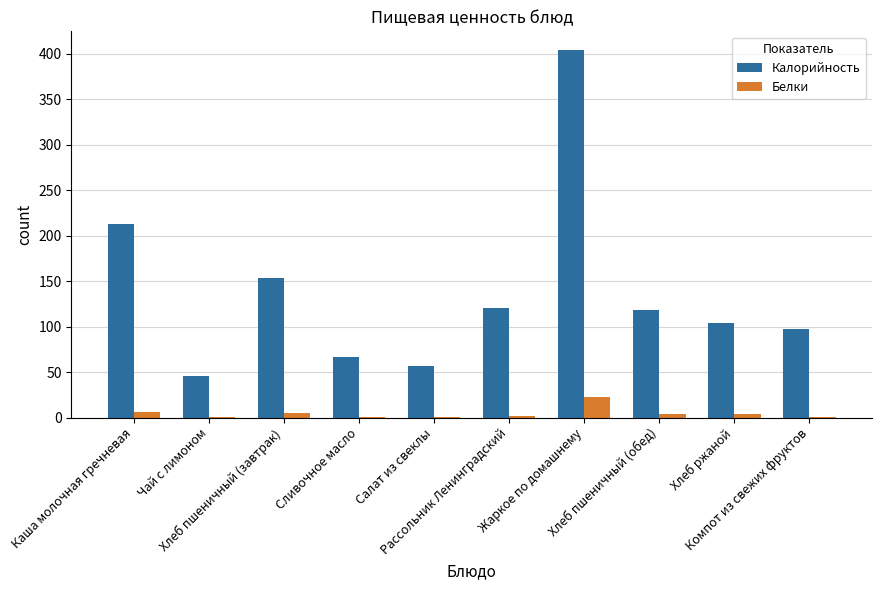

Which series has the largest total across all categories?

Калорийность